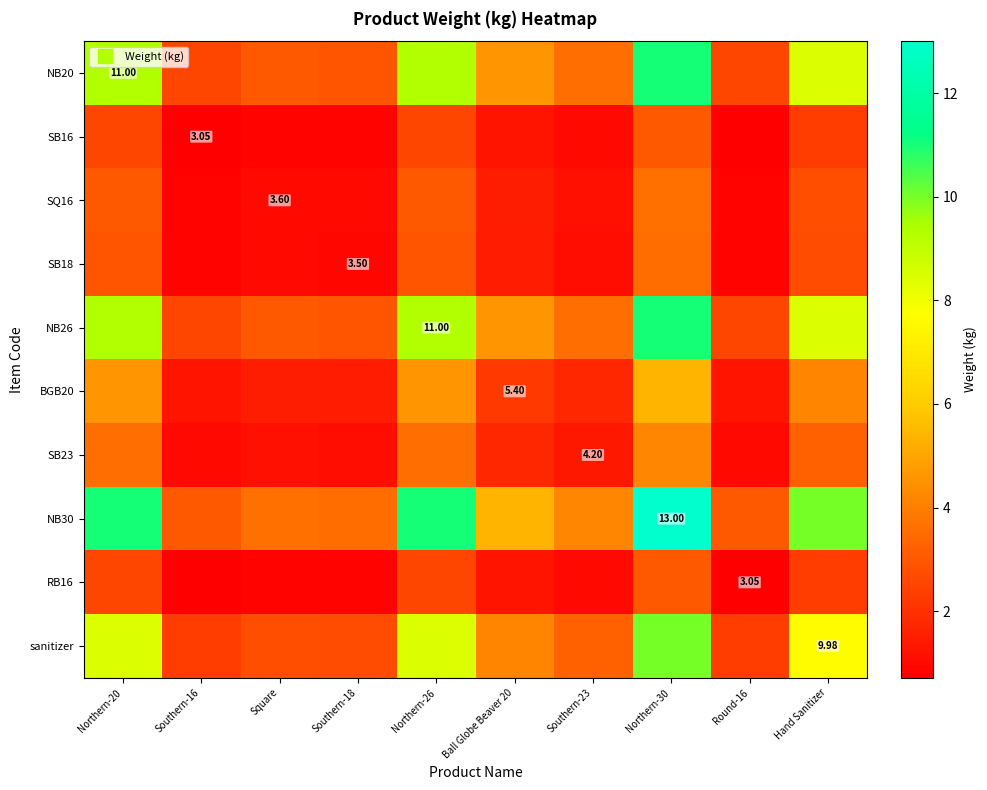

Which series changed the most between Northern-30 and Round-16?

NB30